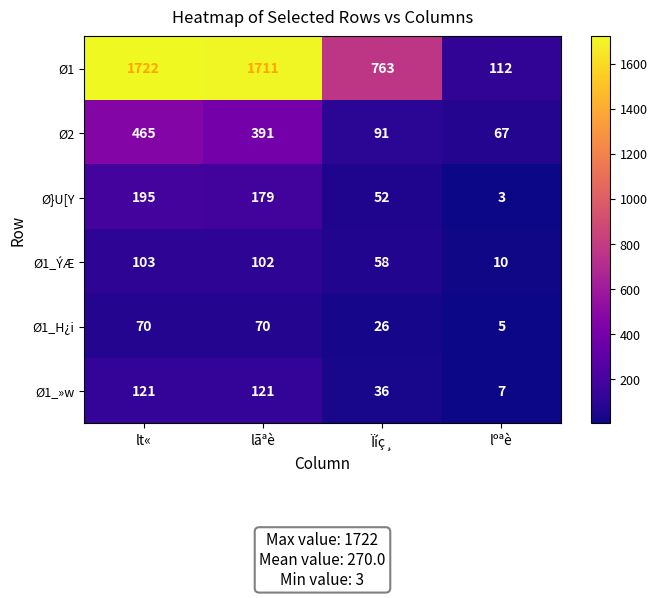

Which category has the lowest value in the Ø2 series?

lºªè